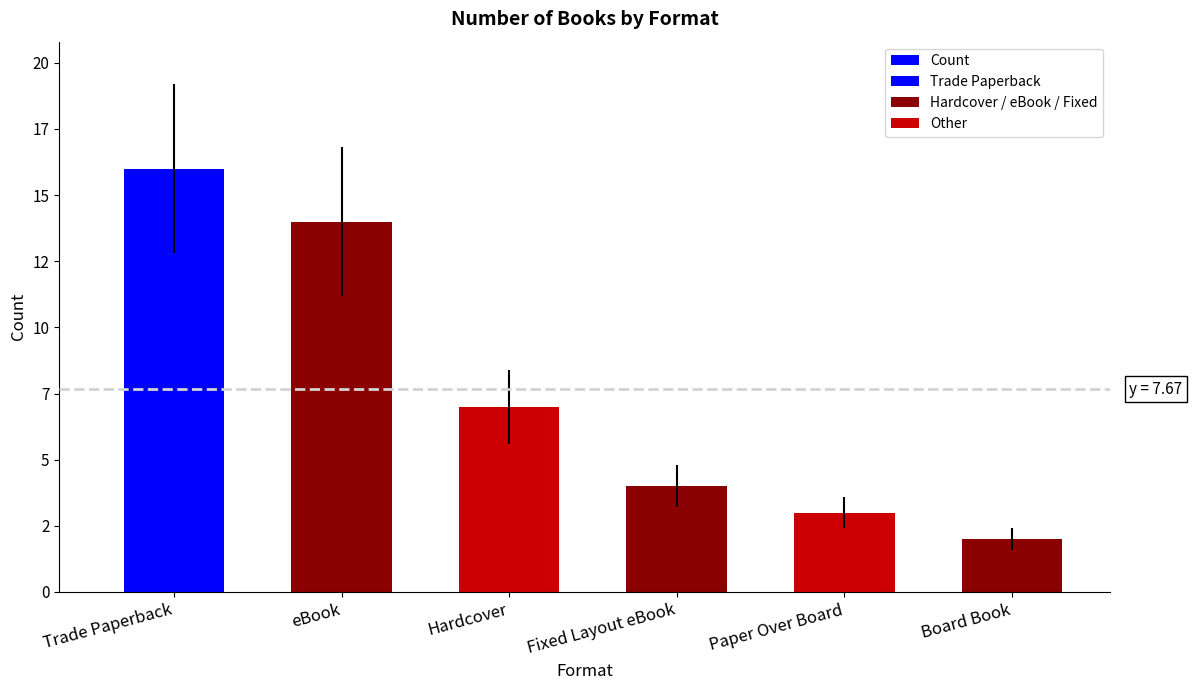

What is the difference between the maximum and minimum values?

14